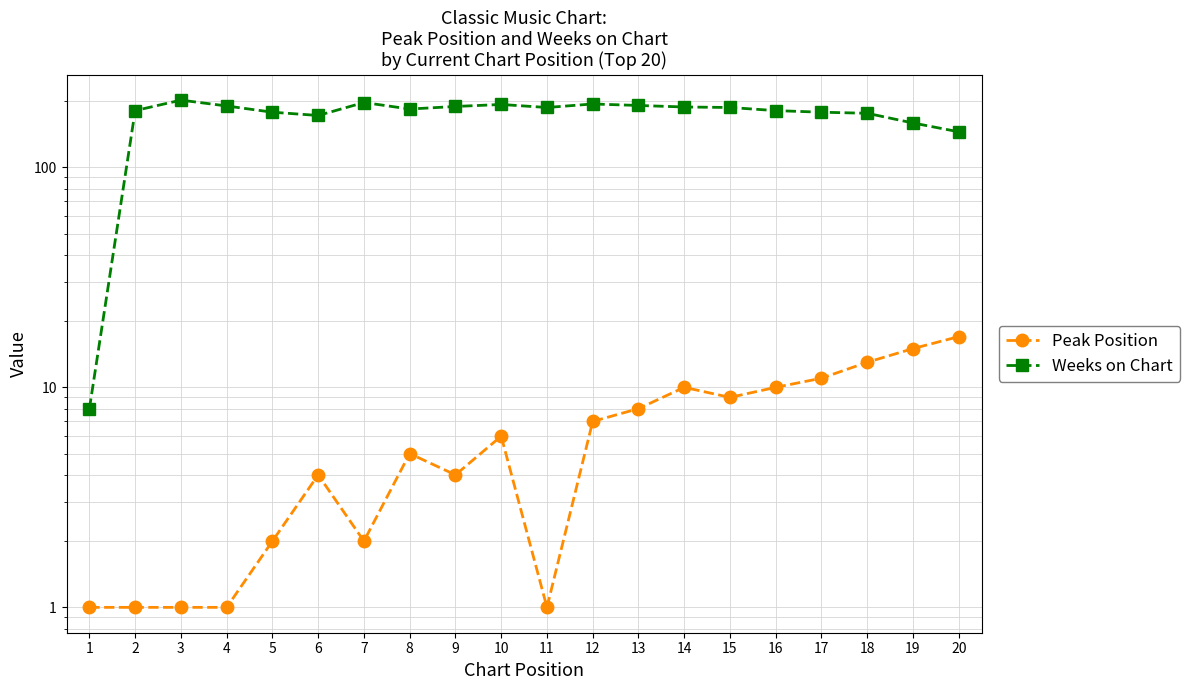

How many data points in Peak Position are above 6?

9